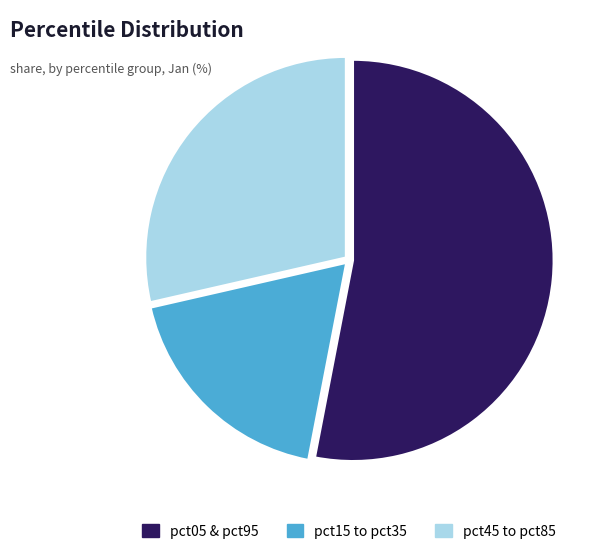

Does any single category account for the majority?

Yes